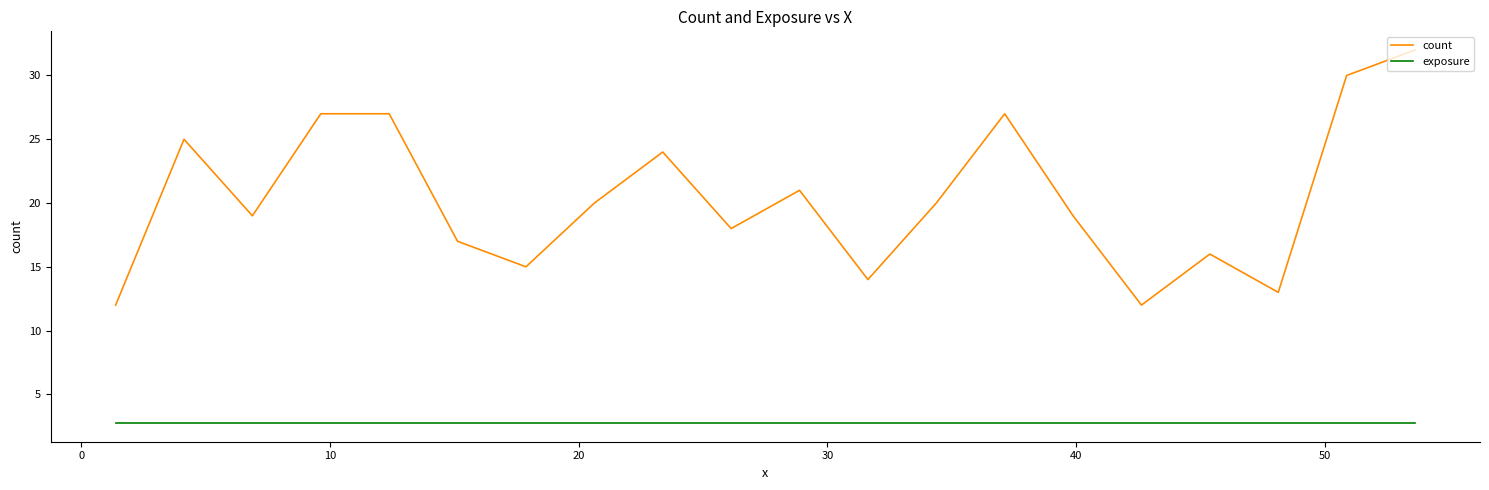

What are all the series names shown in the legend?

count, exposure